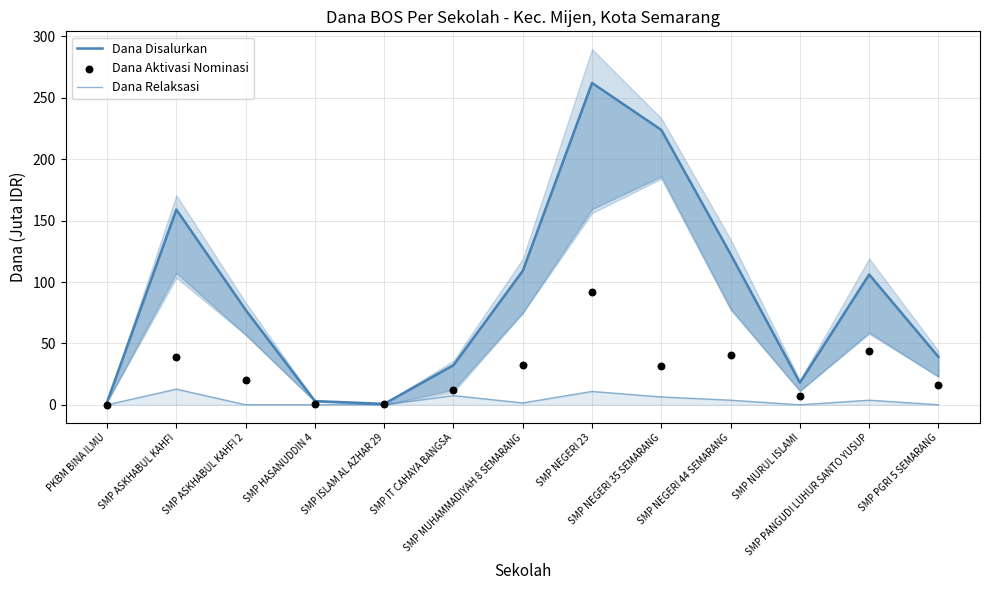

What is the total value across all series at PKBM BINA ILMU?

2.2